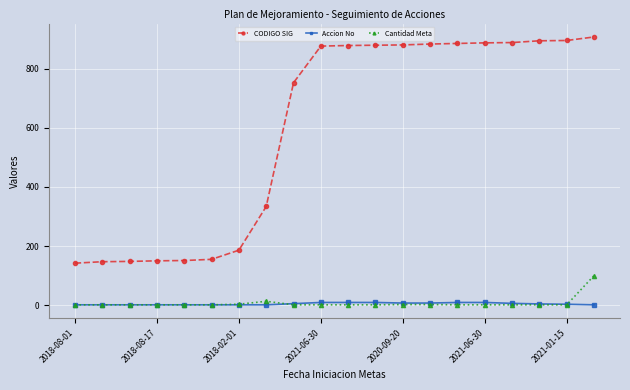

Which series has the widest spread of values?

CODIGO SIG